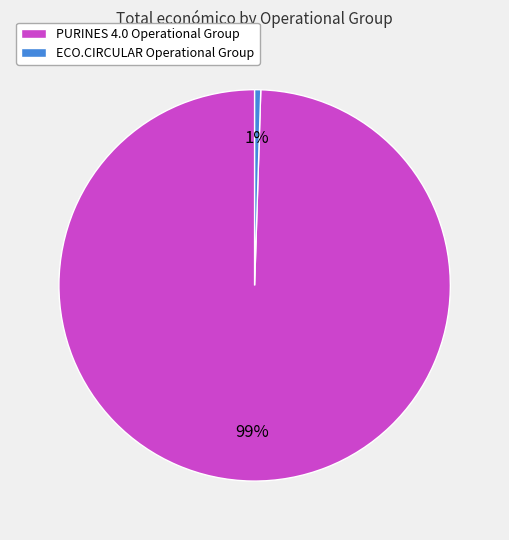

Which has a higher value, ECO.CIRCULAR Operational Group or PURINES 4.0 Operational Group?

PURINES 4.0 Operational Group